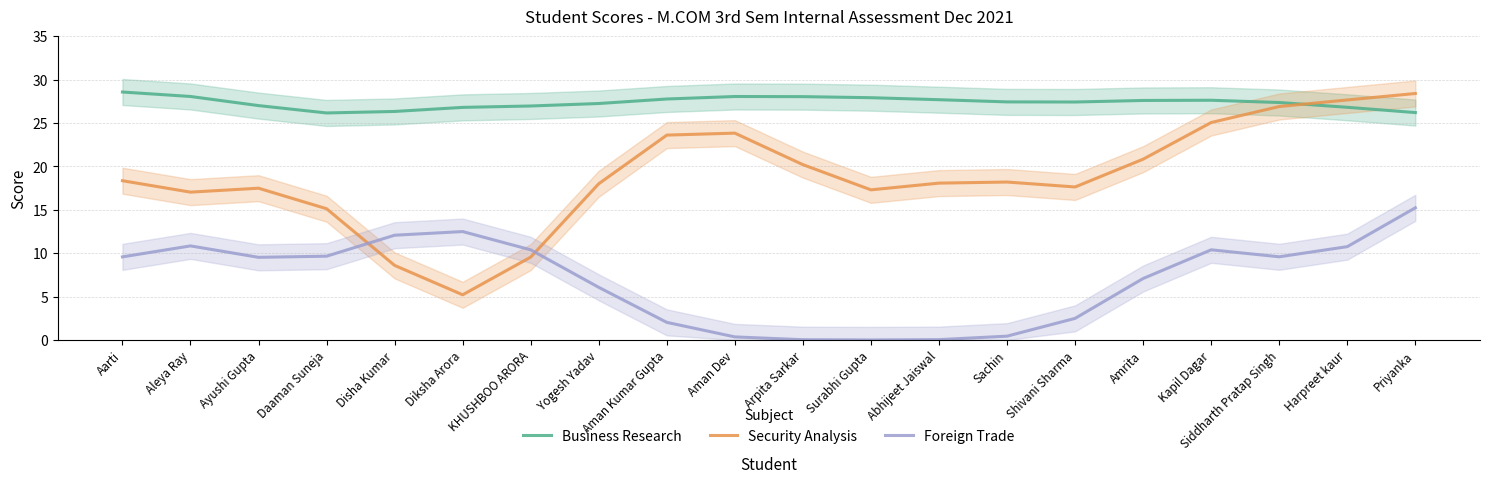

What is the average value of the Business Research series?

27.4